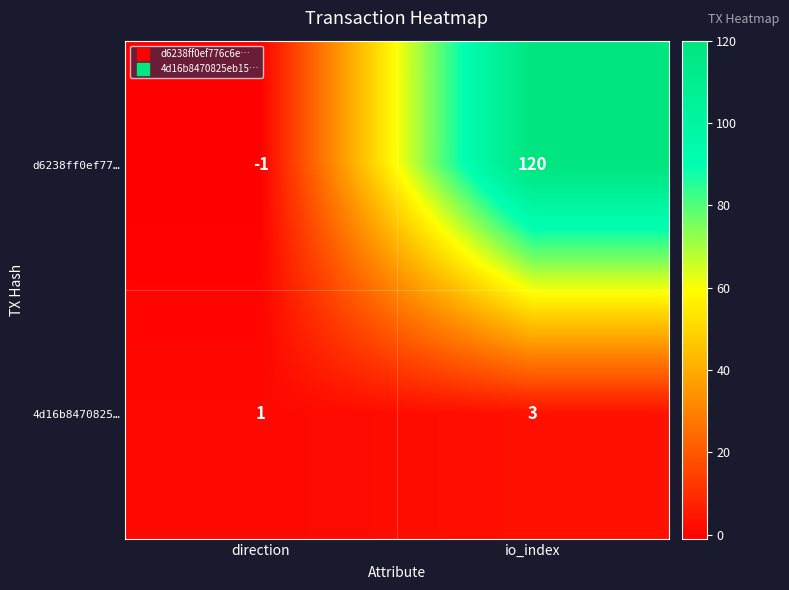

Reading right to left, list all the values displayed in this chart.

d6238ff0ef77…: 120	-1
4d16b8470825…: 3	1